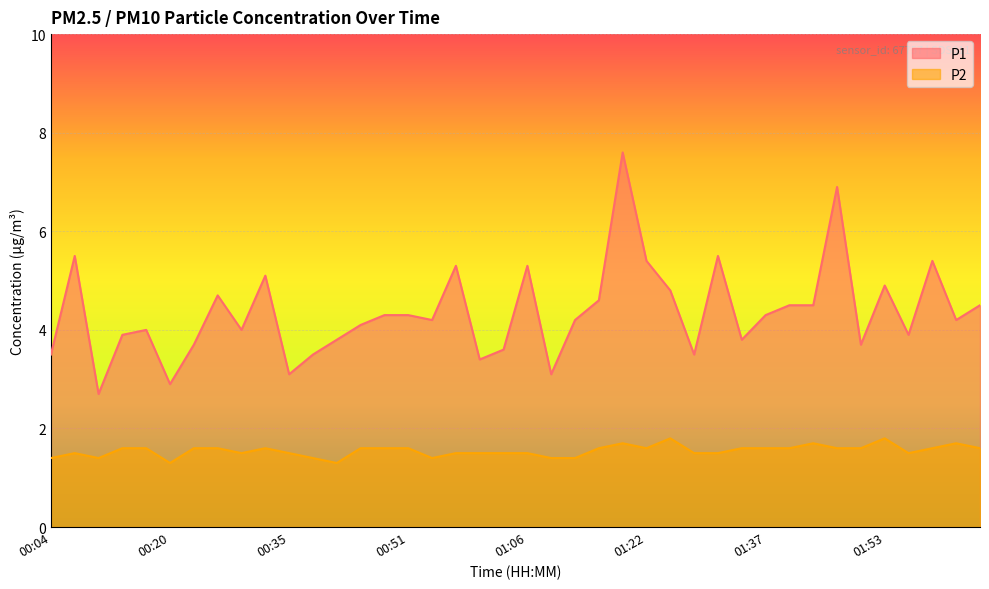

Reading left to right, what are all the values shown in this chart?

P1: 3.5	5.5	2.7	3.9	4.0	2.9	3.7	4.7	4.0	5.1	3.1	3.5	3.8	4.1	4.3	4.3	4.2	5.3	3.4	3.6	5.3	3.1	4.2	4.6	7.6	5.4	4.8	3.5	5.5	3.8	4.3	4.5	4.5	6.9	3.7	4.9	3.9	5.4	4.2	4.5
P2: 1.4	1.5	1.4	1.6	1.6	1.3	1.6	1.6	1.5	1.6	1.5	1.4	1.3	1.6	1.6	1.6	1.4	1.5	1.5	1.5	1.5	1.4	1.4	1.6	1.7	1.6	1.8	1.5	1.5	1.6	1.6	1.6	1.7	1.6	1.6	1.8	1.5	1.6	1.7	1.6